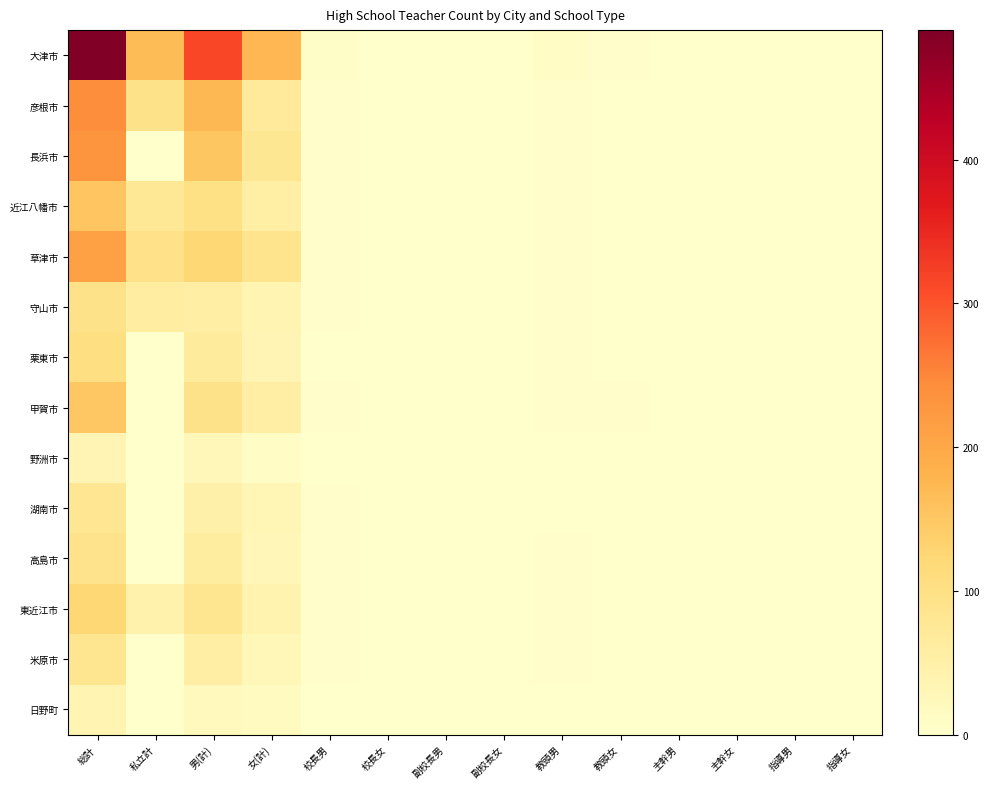

At how many categories does at least one series exceed 93?

4